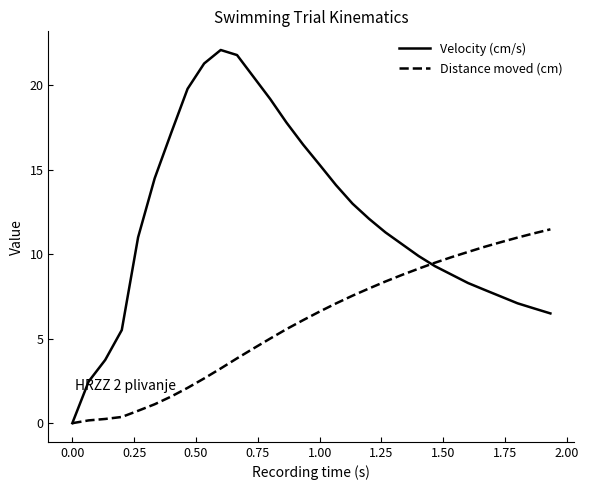

What is the average value of the Distance moved (cm) series?

5.9